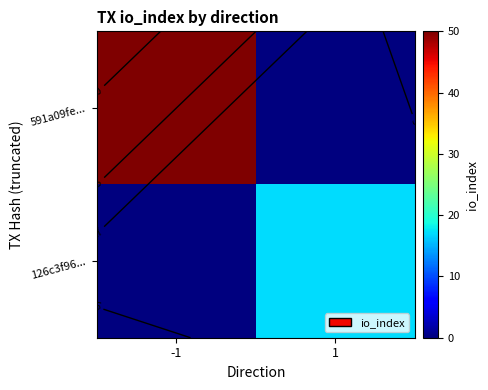

Which series has the largest range (max minus min)?

591a09fe...